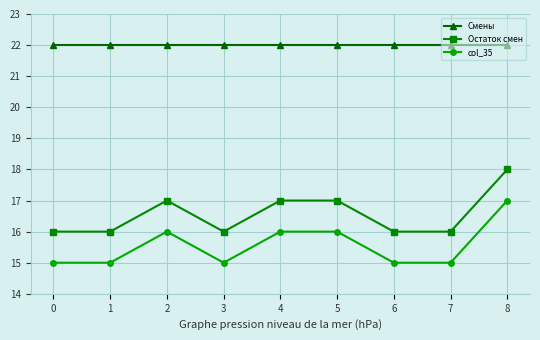

What is the lowest value of the Остаток смен series?

16